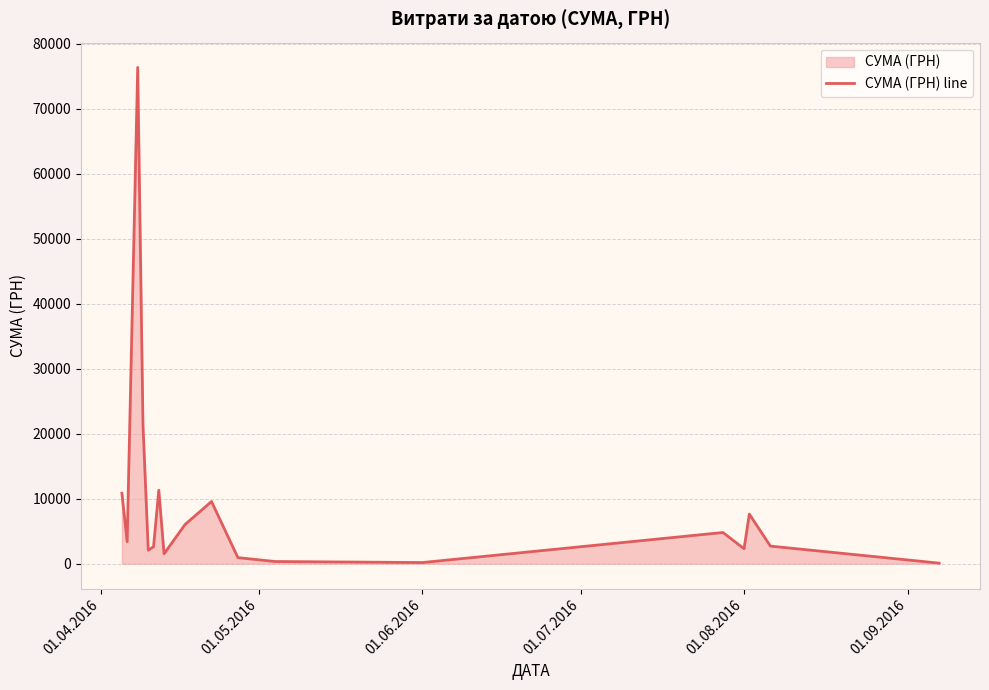

How many points are higher than both their immediate neighbors (excluding endpoints)?

5